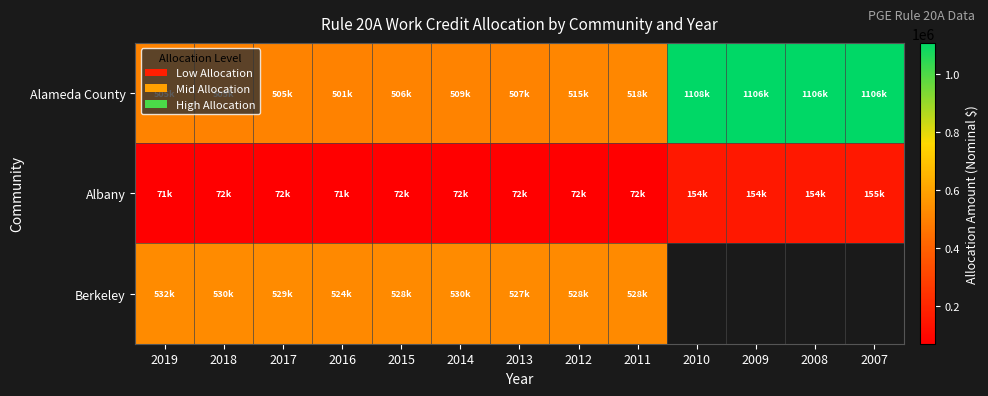

What is the maximum value for Alameda County?

1108460.0